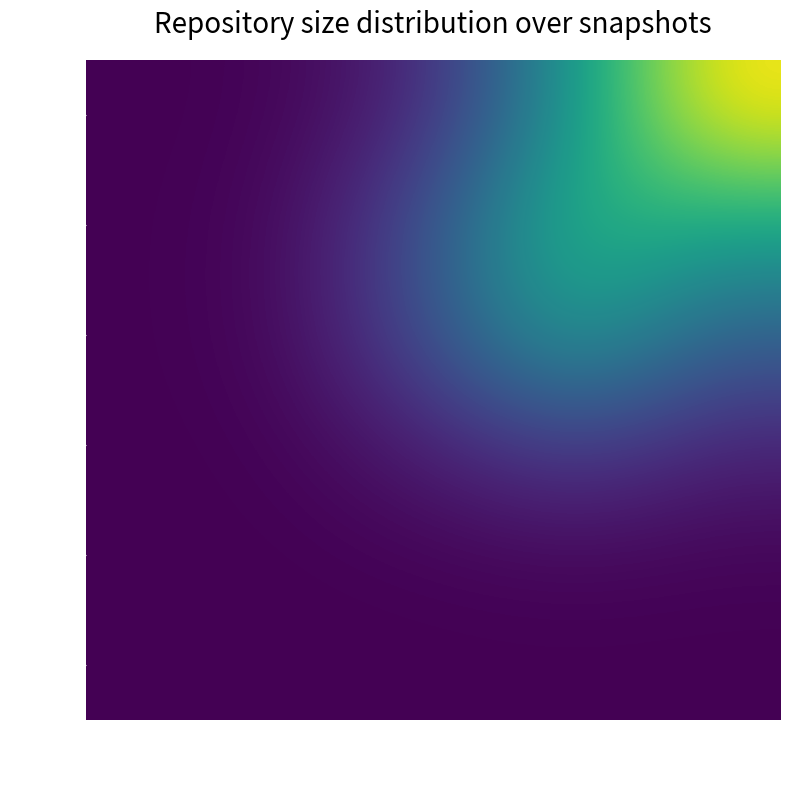

Which series has the widest spread of values?

1638